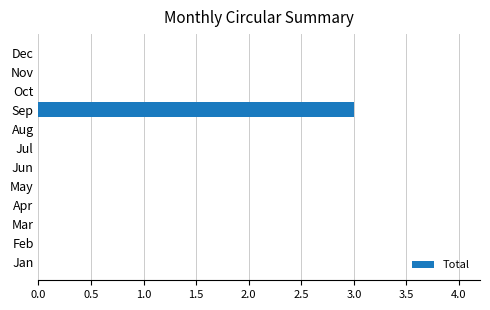

Between Aug and Sep, which is larger?

Sep